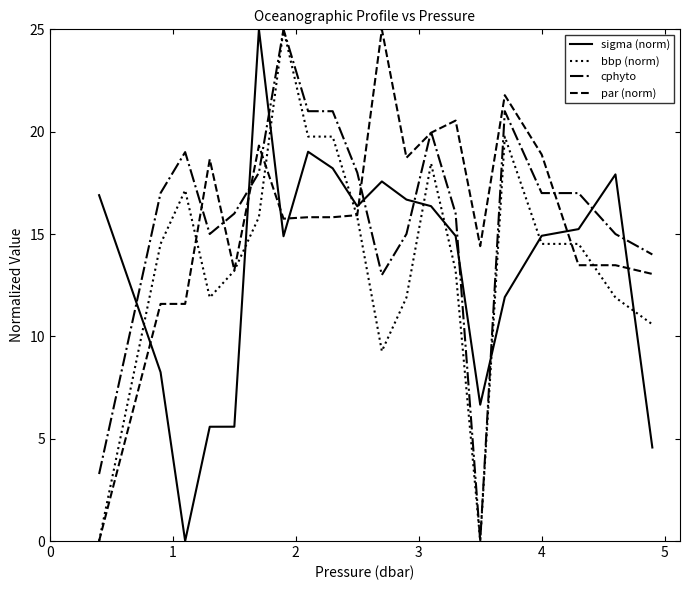

Is this an area chart (filled region under the line)?

No